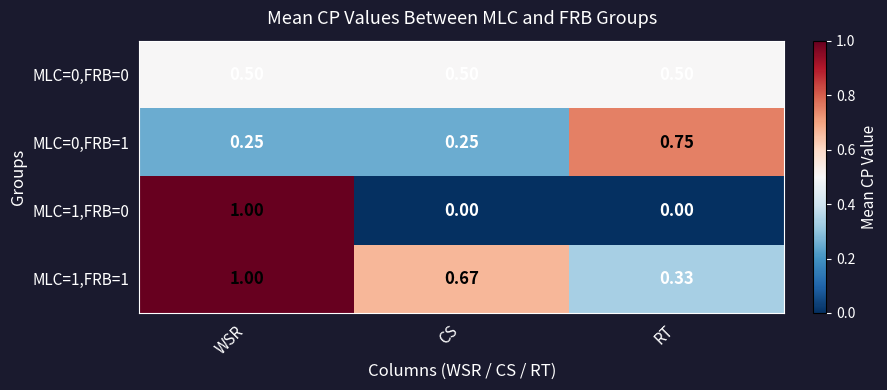

List the labels in order of MLC=1,FRB=1 value, largest first.

WSR, CS, RT